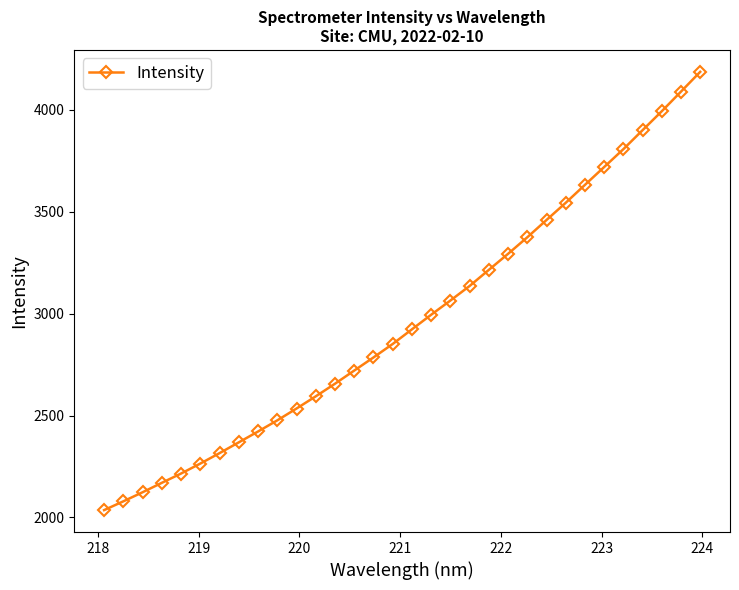

What is the value of the 20th point from the left?

3136.1